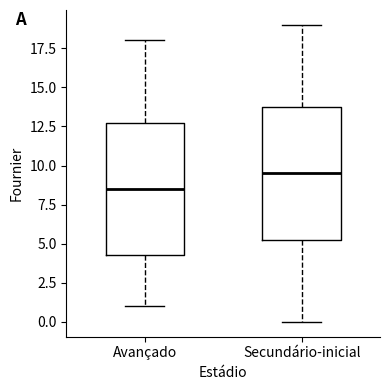

Where does the median line of the box for Secundário-inicial sit on the y-axis? The values are not printed on the chart, so give them approximately, as read against the axis.

9.5